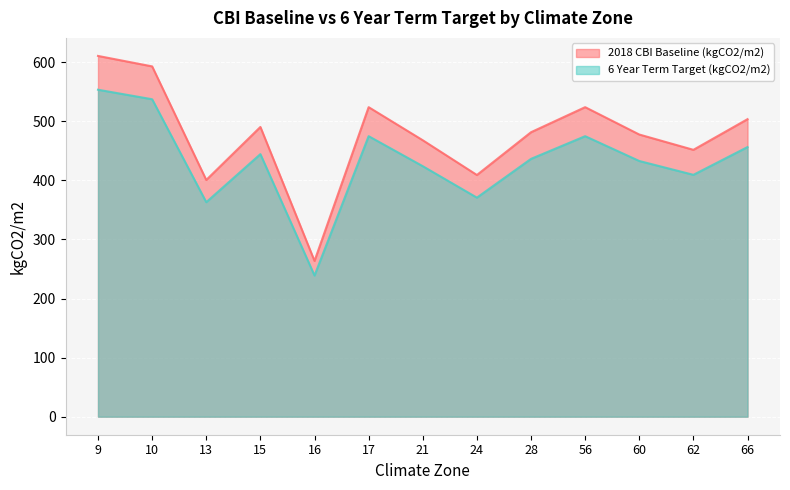

What is the spread (max minus min) of values at 66?

47.2